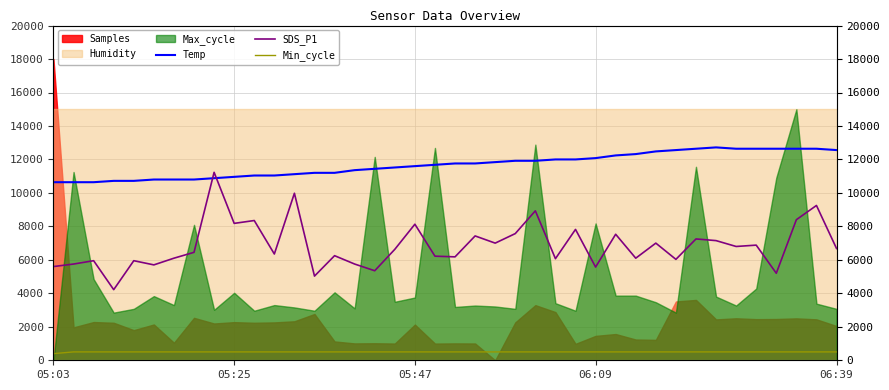

Which category has the highest value in the Min_cycle series?

05:25